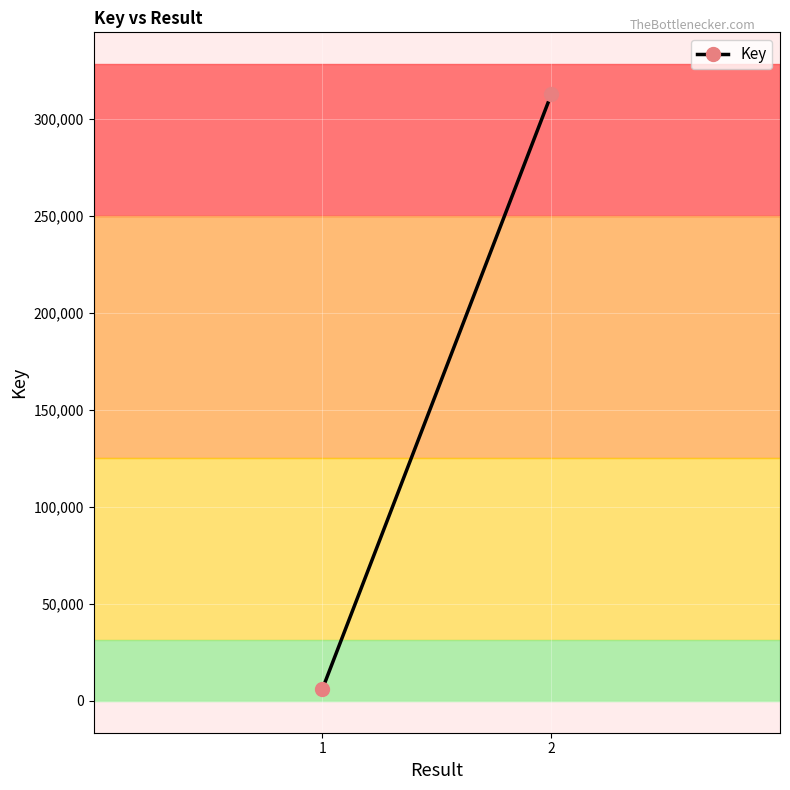

How many data points does each series have?

2